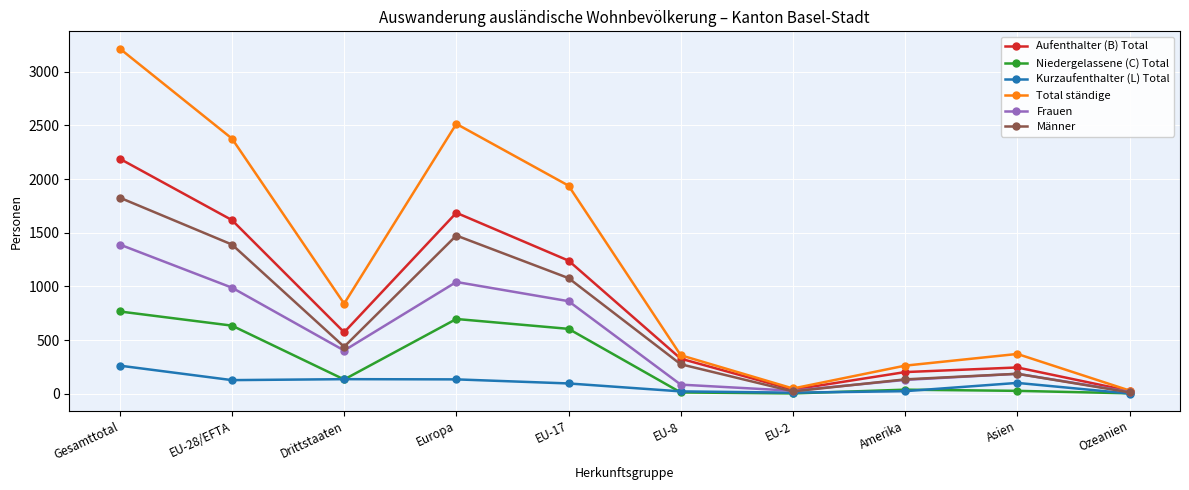

At which category does Frauen reach its first local valley?

Drittstaaten